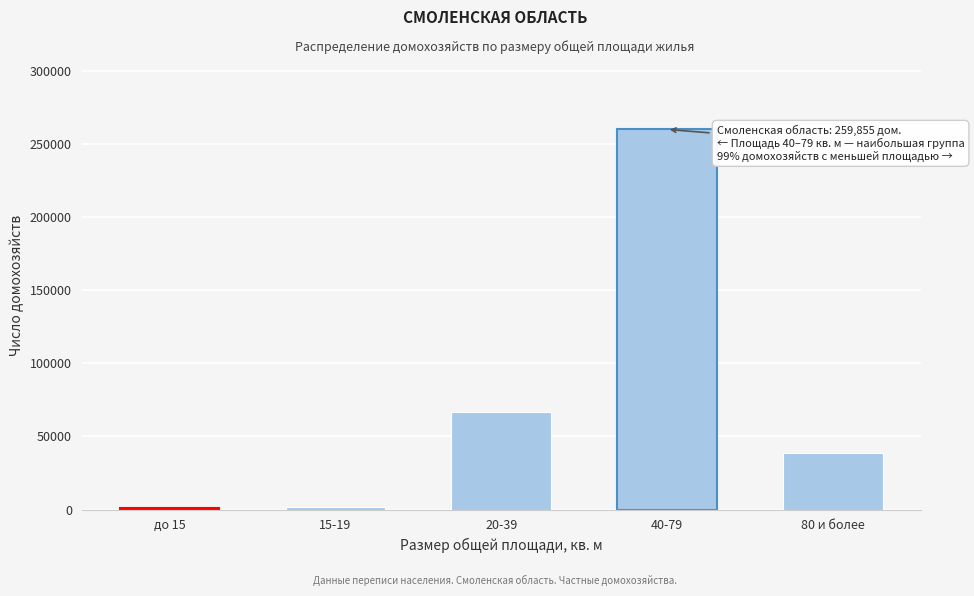

Approximately how many times larger is the value at 40-79 compared to 20-39?

3.9